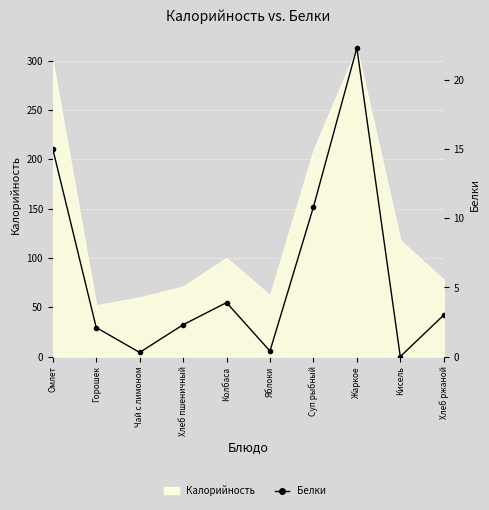

True or false: the data shows 0.6 at Яблоки.

False